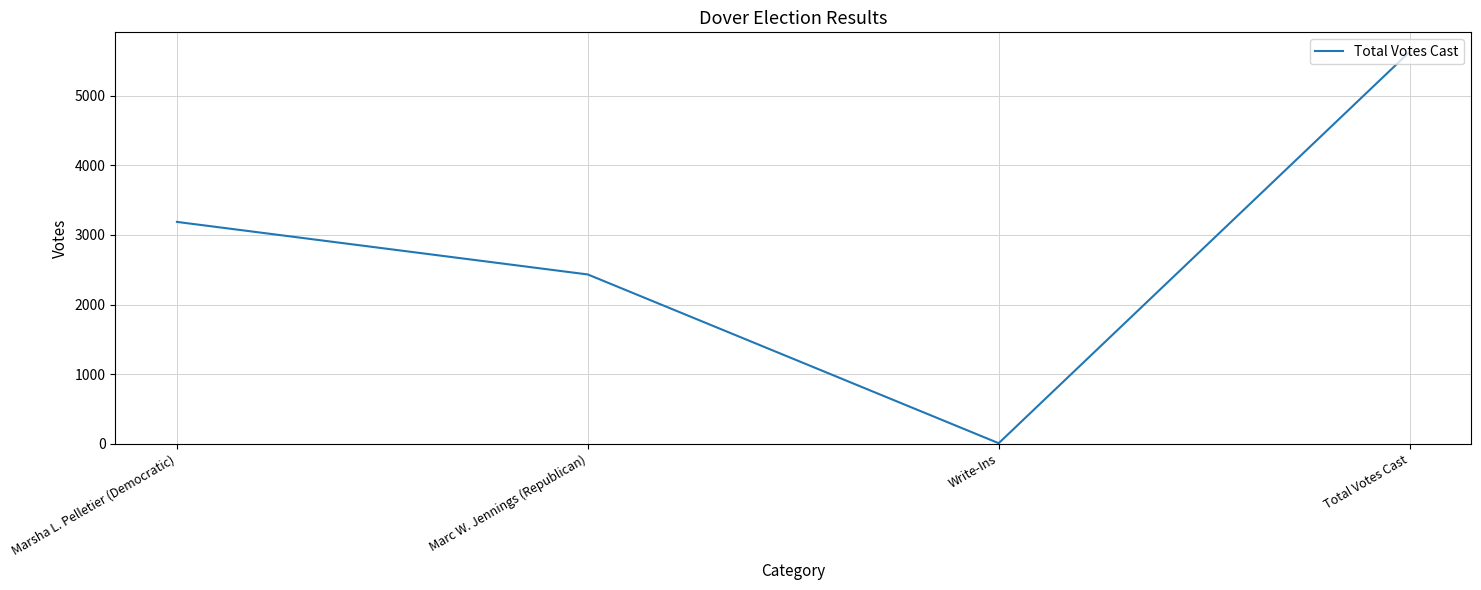

At which category does the data reach its first local valley?

Write-Ins